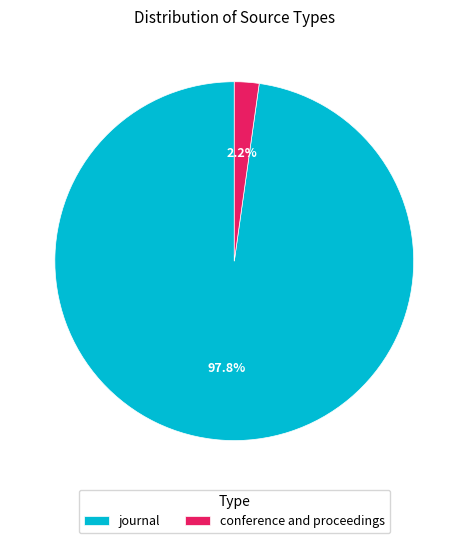

Between journal and conference and proceedings, which is larger?

journal